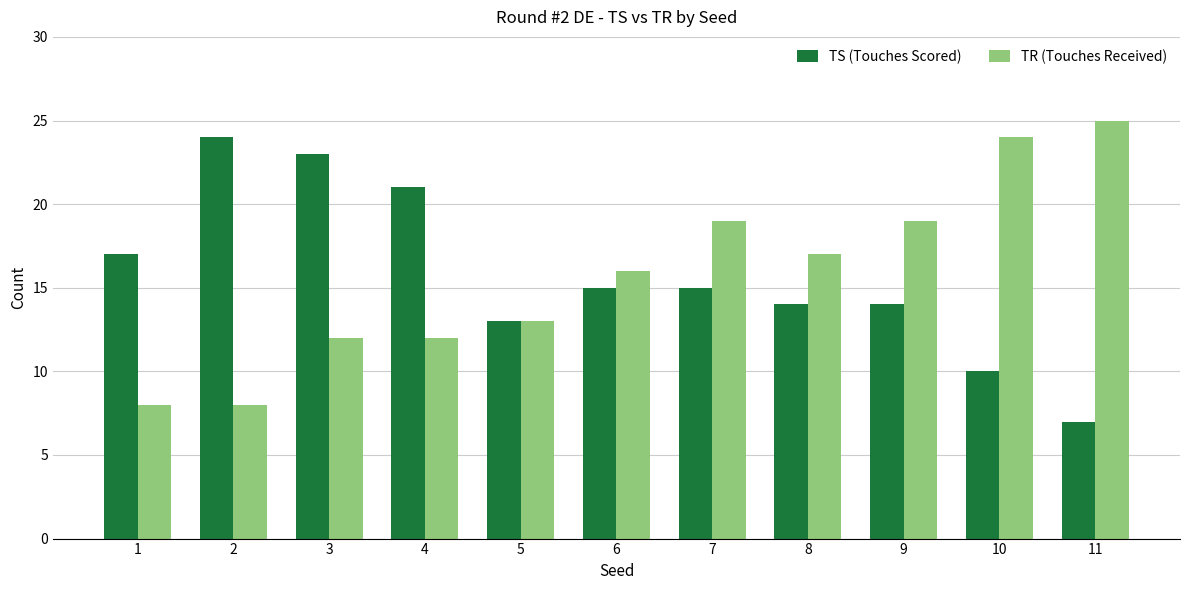

Which series changed the most between 1 and 10?

TR (Touches Received)